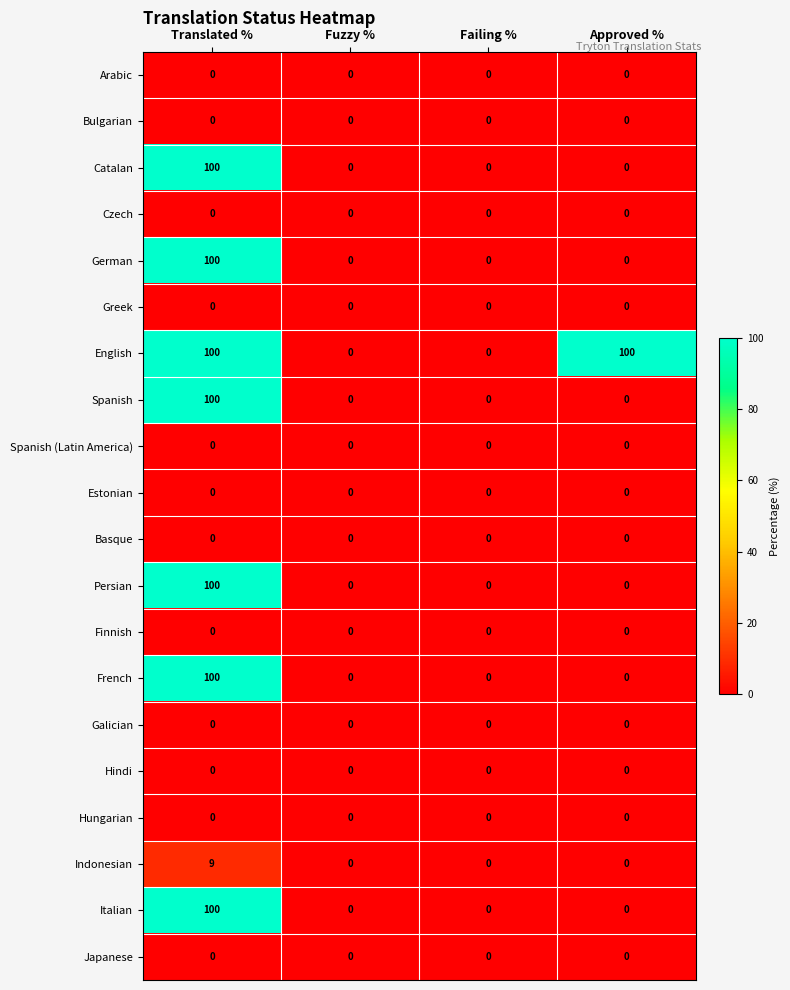

Which series has the largest total across all categories?

English